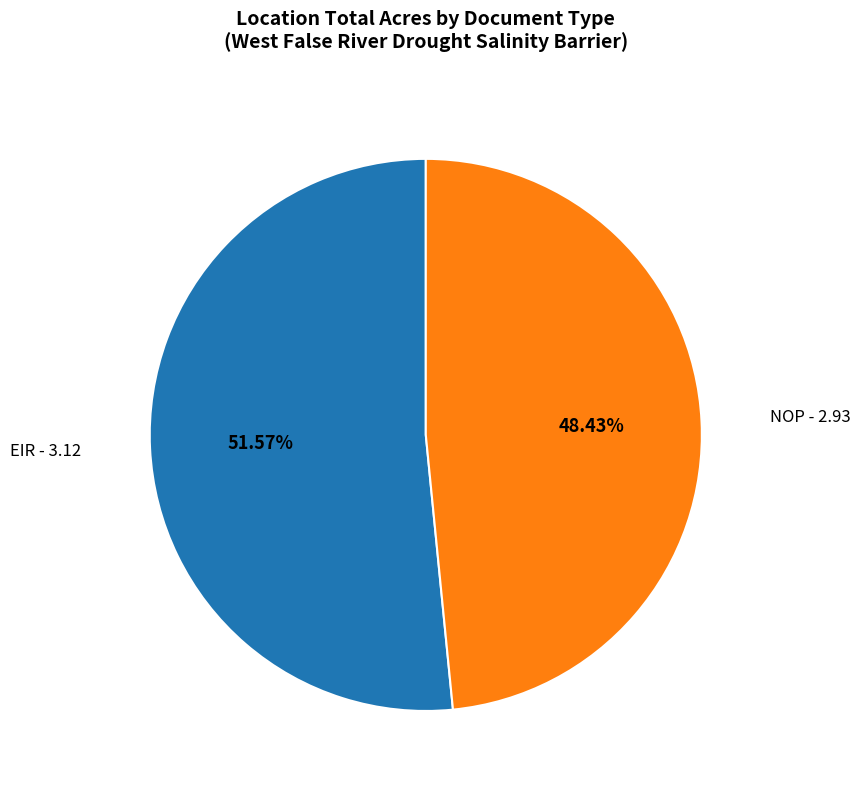

Count the number of slices in the pie.

2